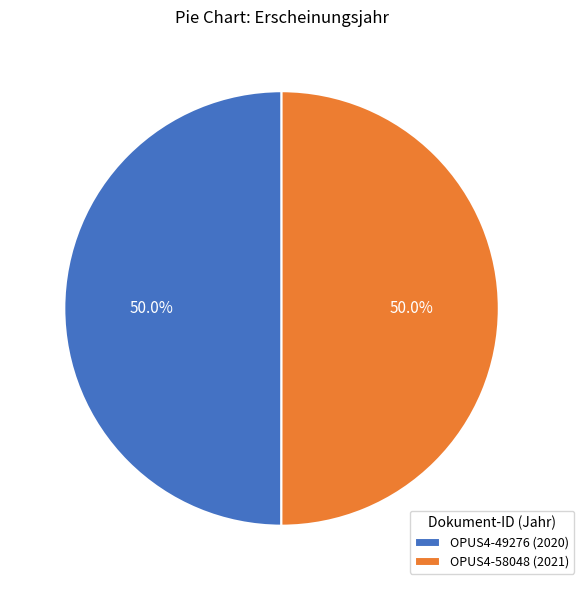

What is the ratio of the value at OPUS4-58048 (2021) to the value at OPUS4-49276 (2020)?

1.0